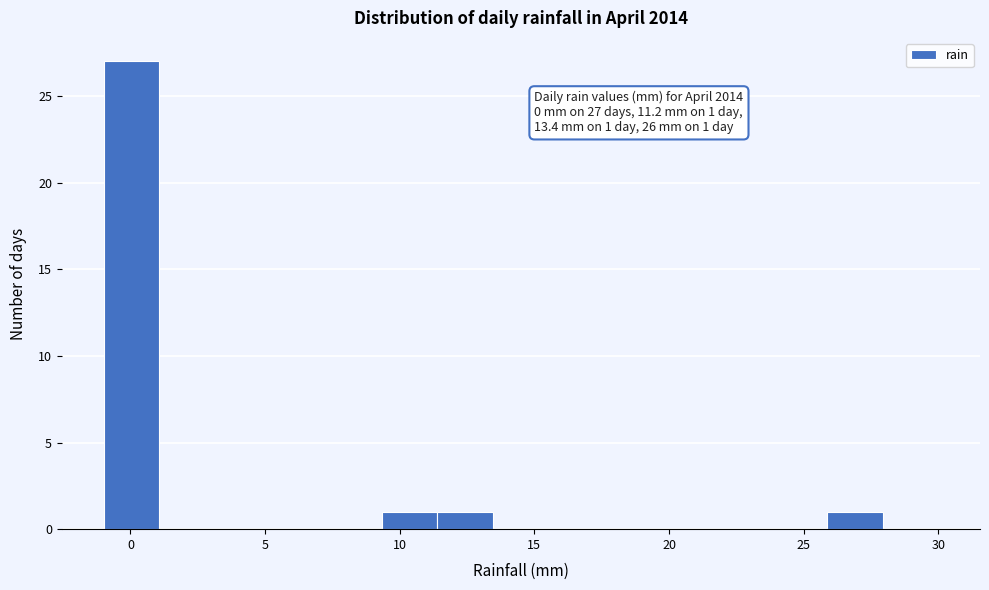

Which range on the x-axis has the tallest bar?

-1.0 to 1.0